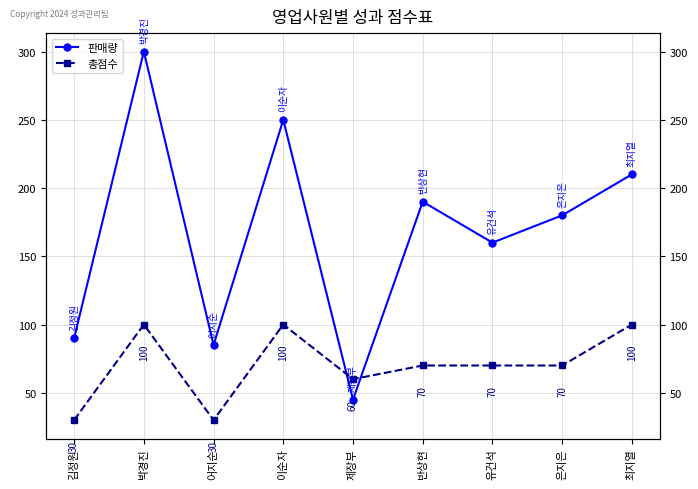

True or false: 총점수 has more than 2 interior local peaks.

False